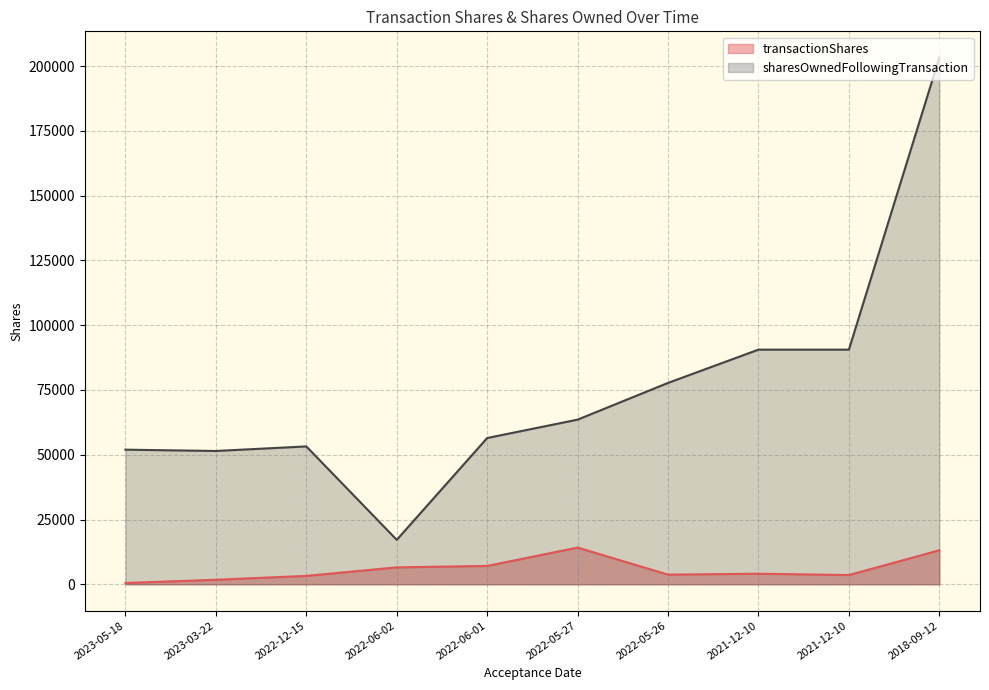

Which series changed the most between 2023-05-18 and 2021-12-10?

sharesOwnedFollowingTransaction